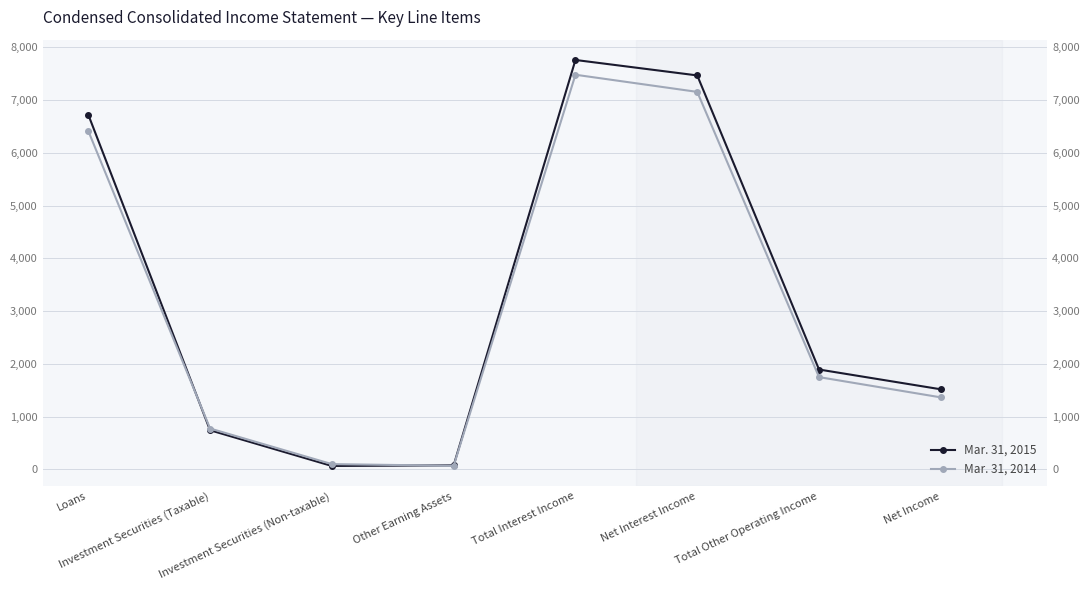

What is the label of the 4th point from the left?

Other Earning Assets